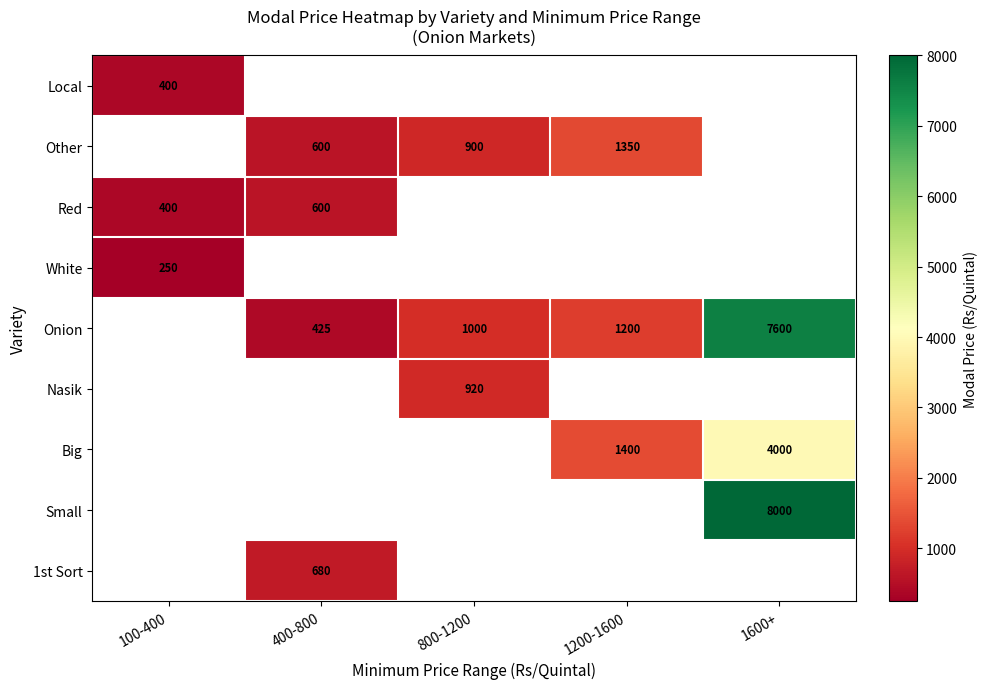

True or false: 1st Sort has a value of 680 at 400-800.

True